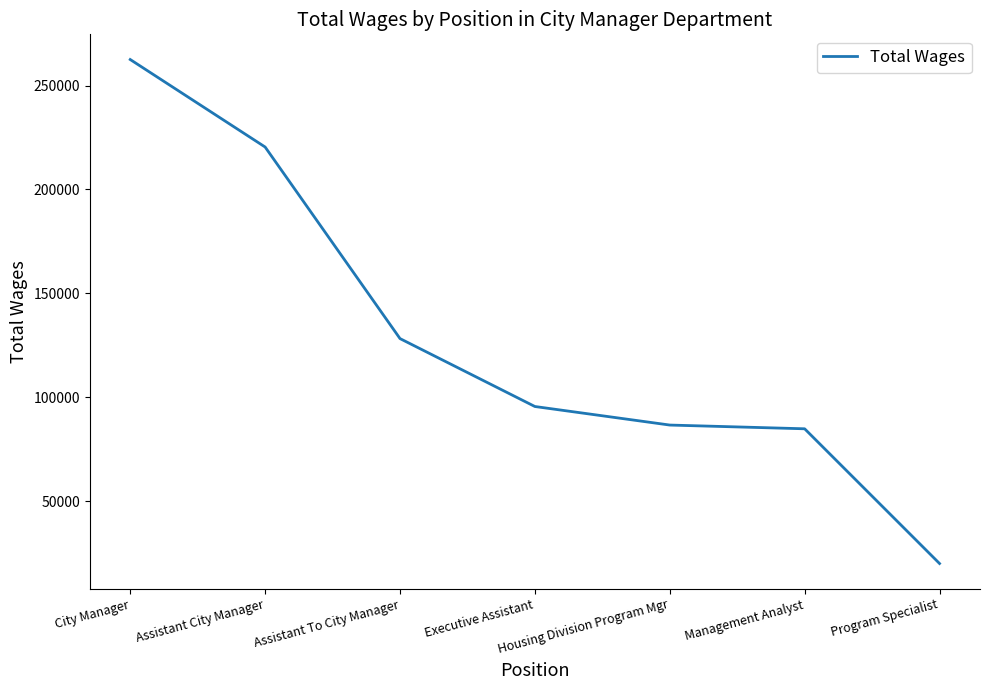

Count the number of categories in the chart.

7